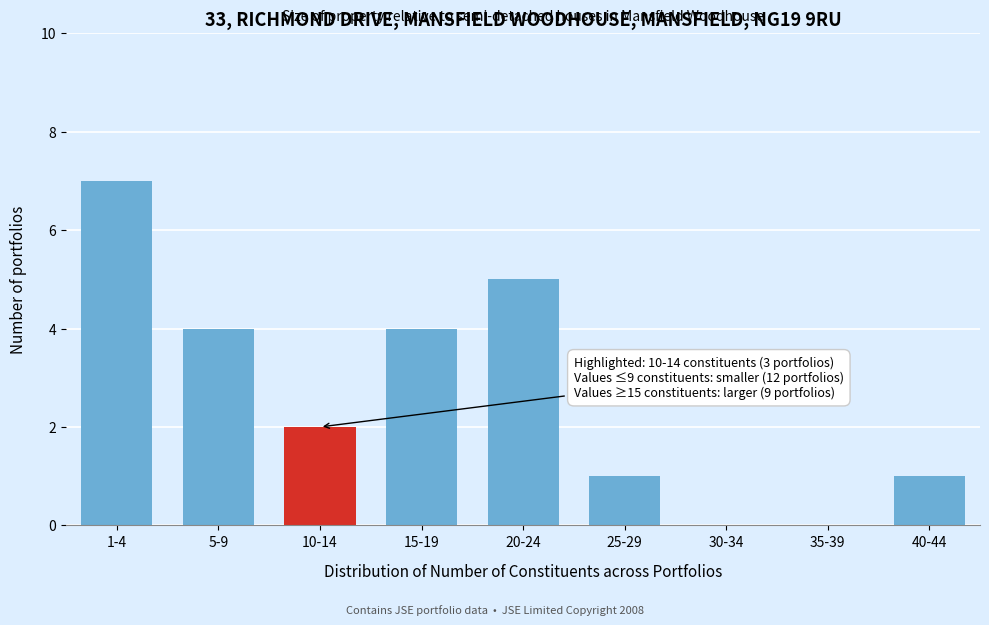

Reading left to right, transcribe all the data shown in this chart.

1-4=7	5-9=4	10-14=2	15-19=4	20-24=5	25-29=1	30-34=0	35-39=0	40-44=1